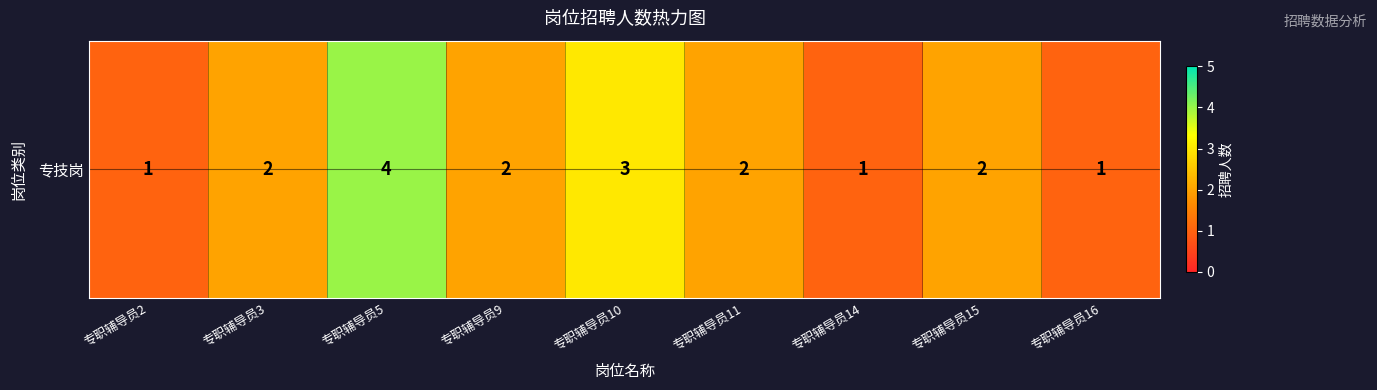

How many series are shown in this chart?

1